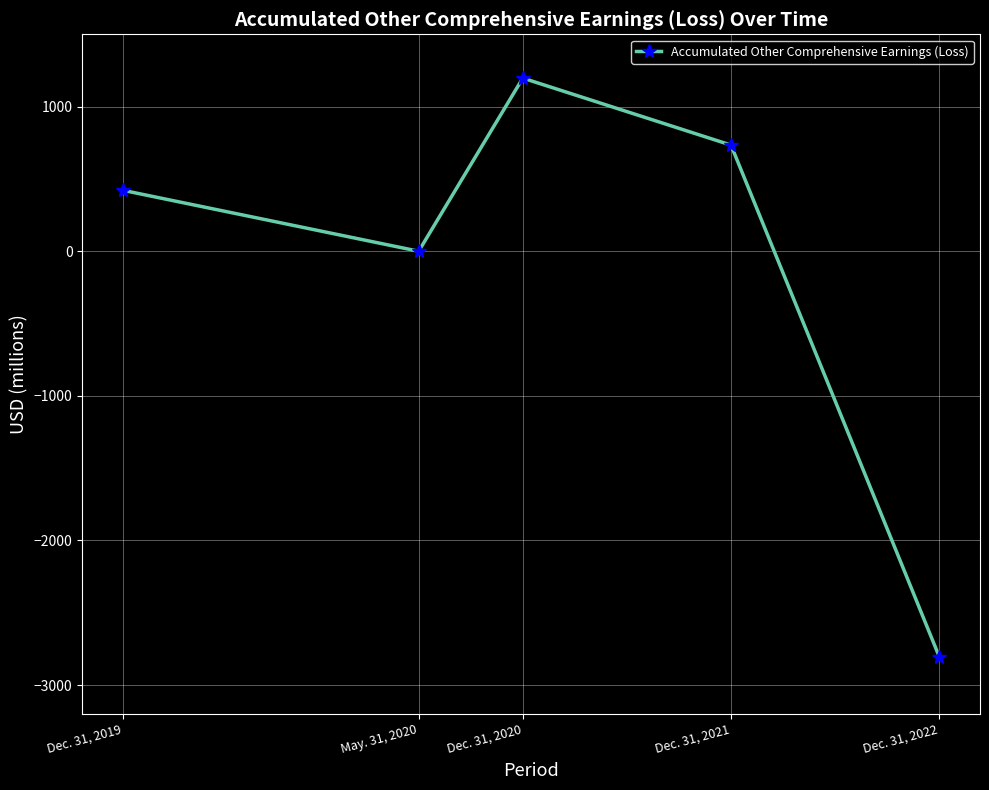

What is the label of the 1st point from the right?

Dec. 31, 2022